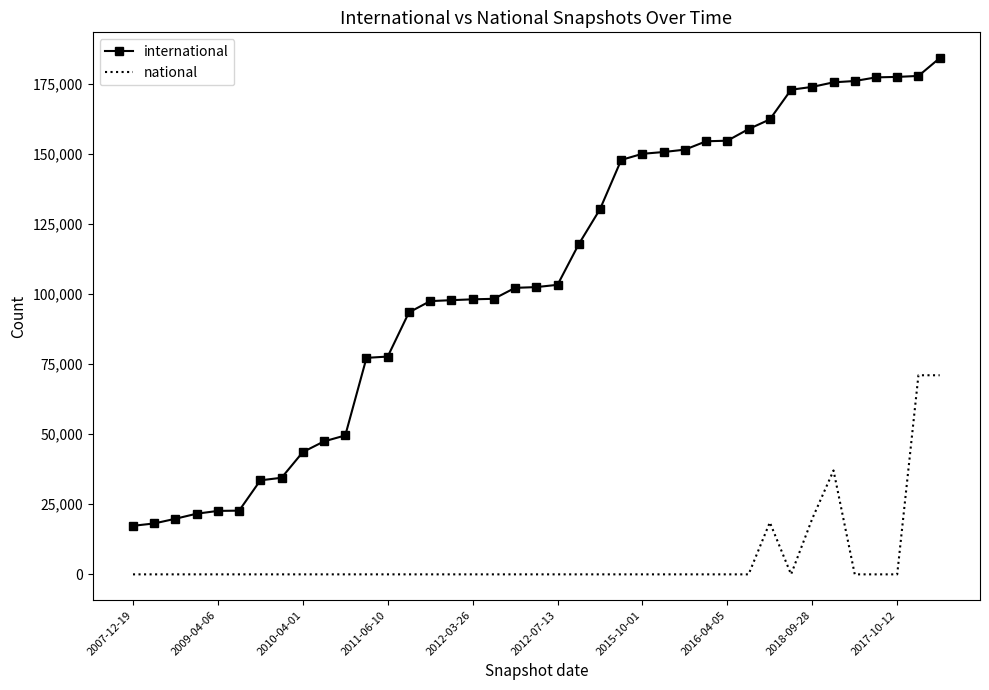

Rank the series by their maximum value, from highest to lowest.

international, national